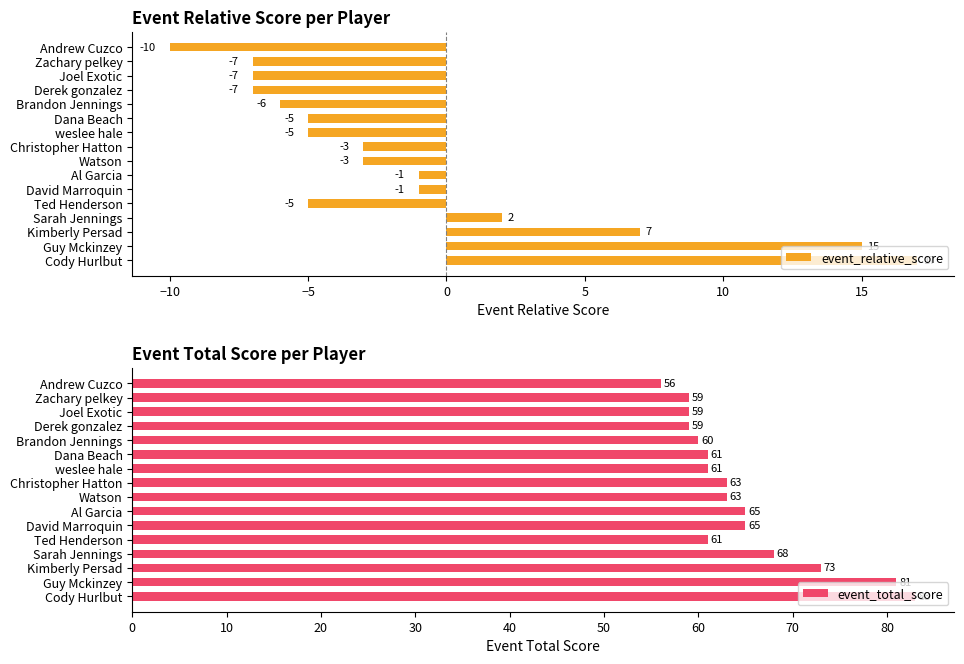

What is the maximum value for event_total_score?

83